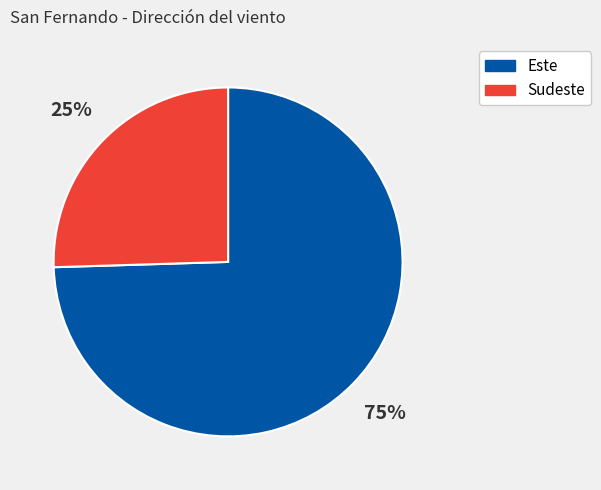

To the nearest percent, what is the average slice percentage?

50%